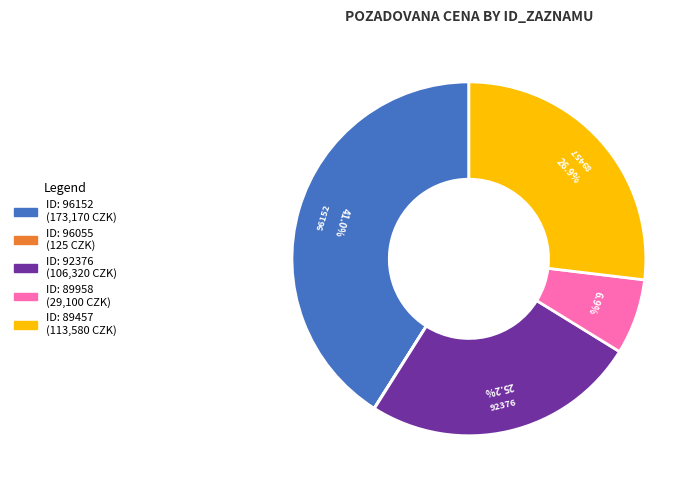

Does any single category account for the majority?

No